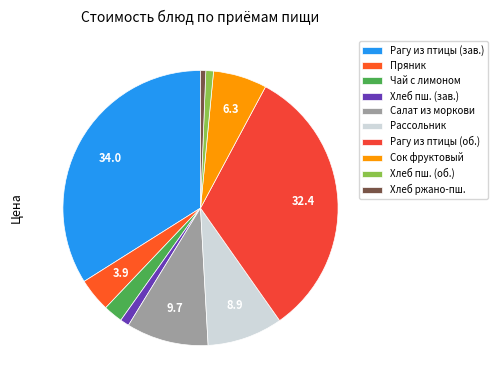

How many slices are in this pie chart?

10